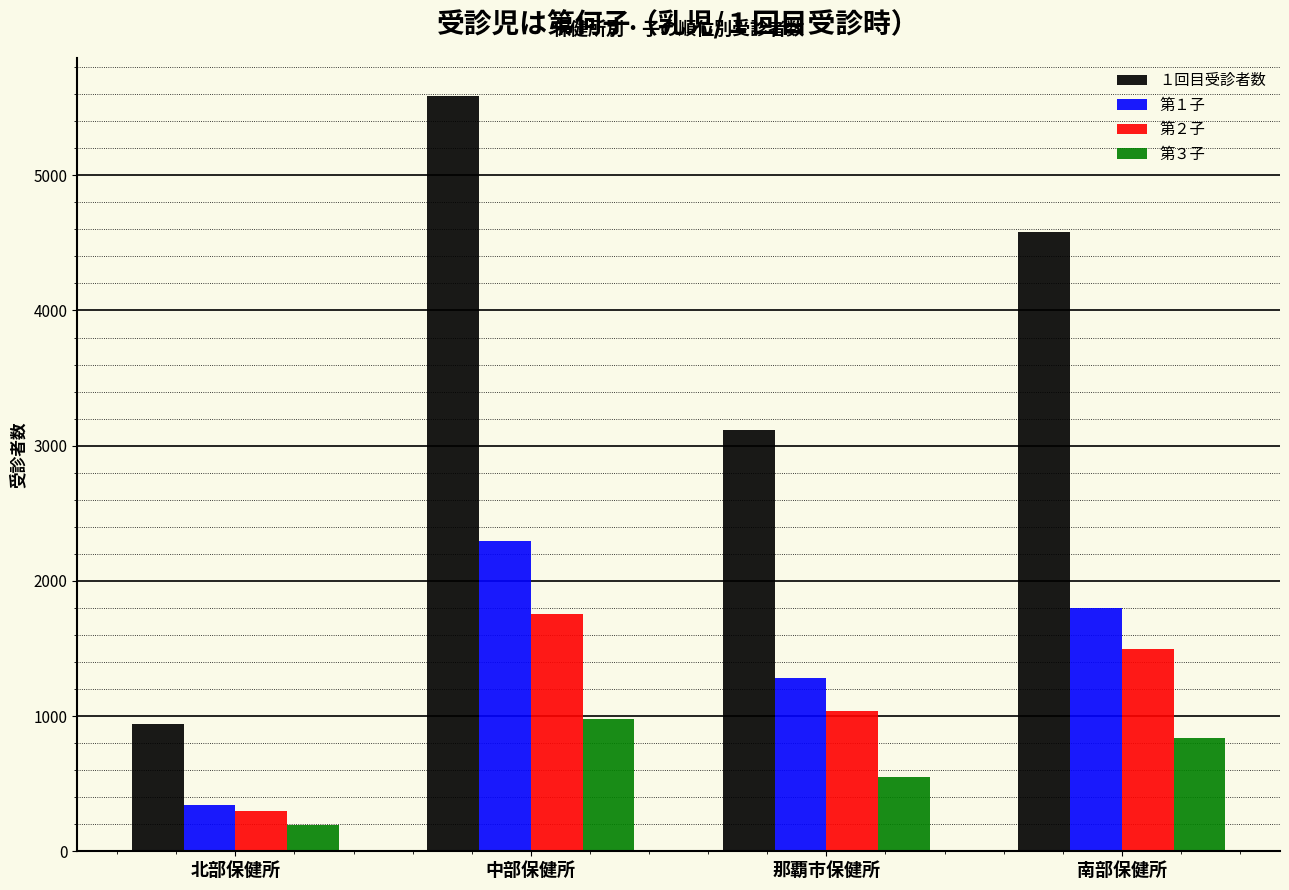

What is the sum of all １回目受診者数 values?

14221